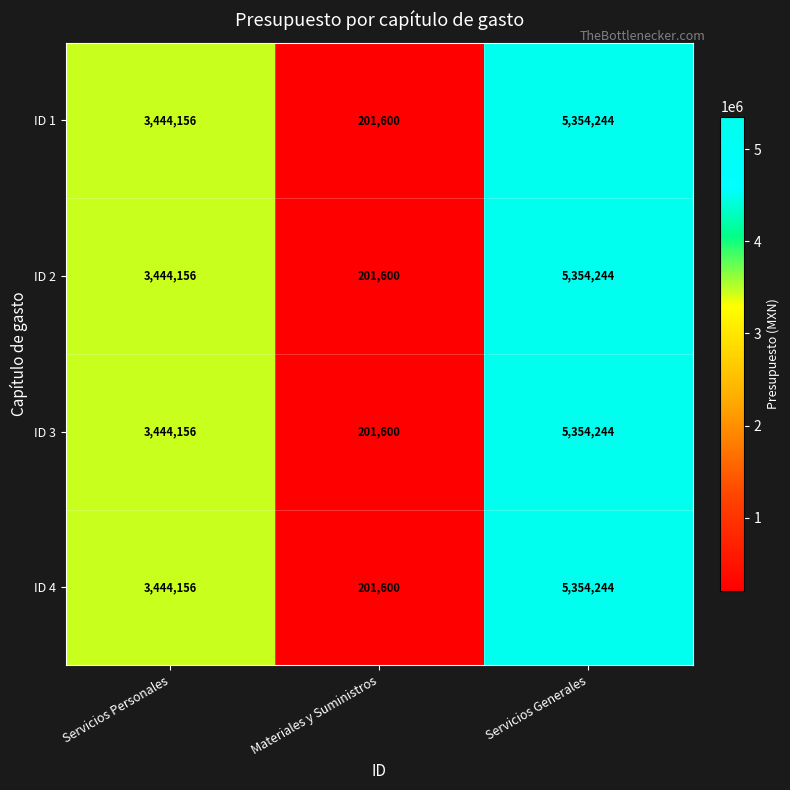

Where is ID 4 nearest to the value 2777922?

Servicios Personales